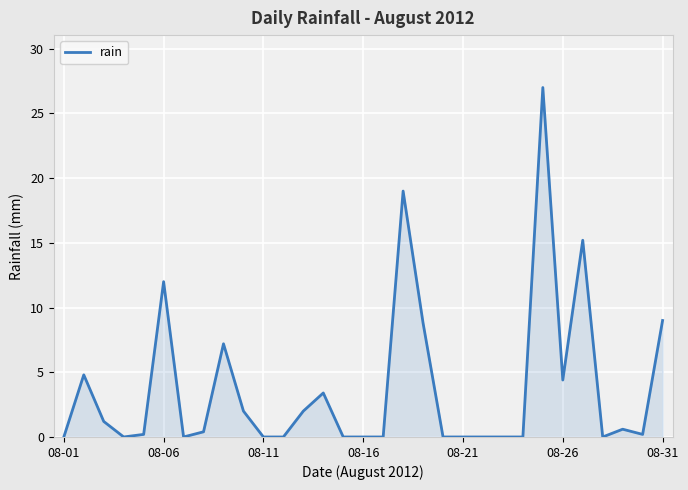

What is the difference between the maximum and minimum values?

27.0